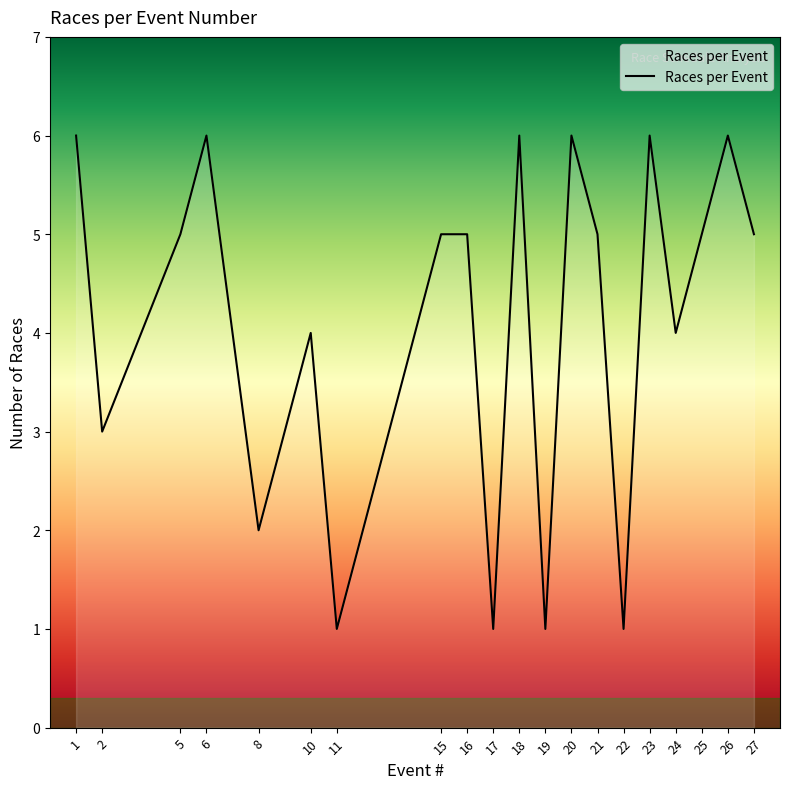

Where is the first local maximum?

6